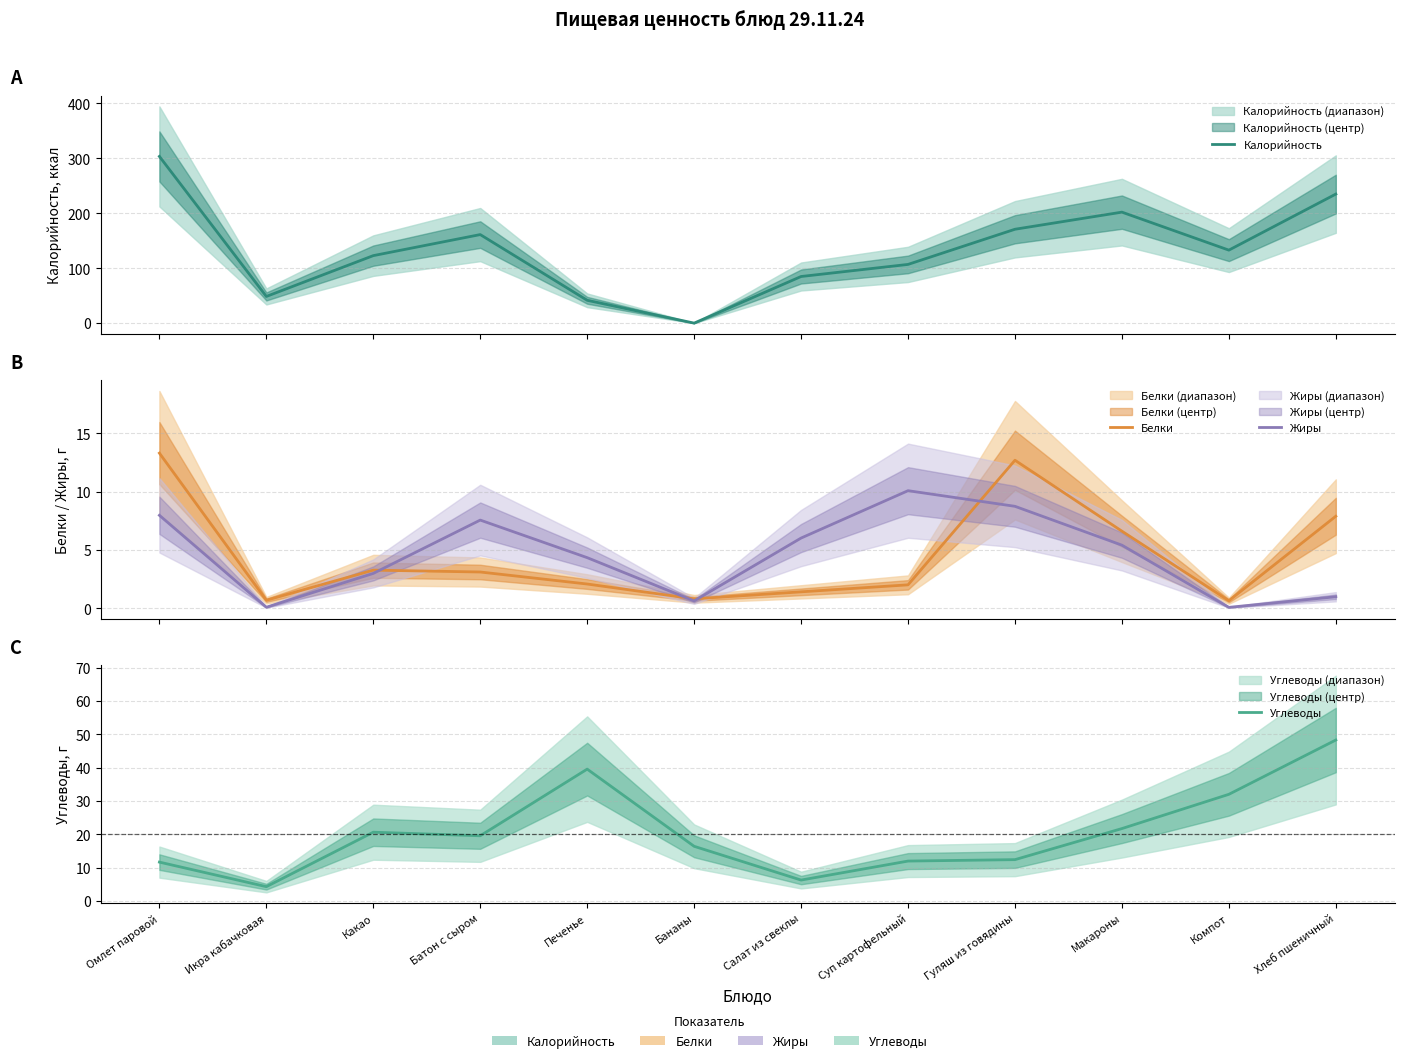

The value of Жиры at Бананы is 1.1. True or false?

False